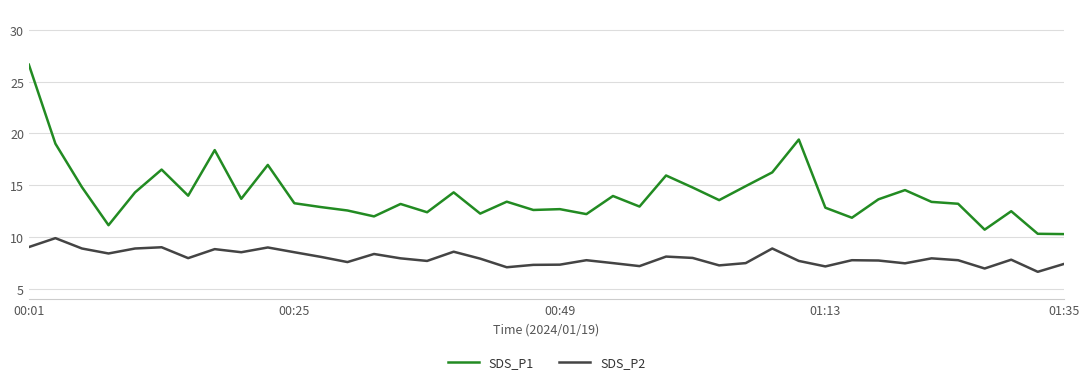

Which series has the largest total across all categories?

SDS_P1